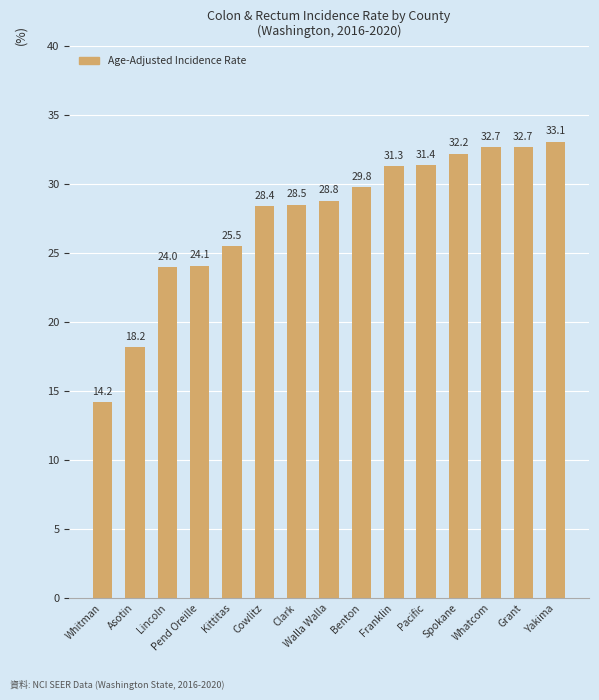

Reading right to left, transcribe all the data shown in this chart.

Yakima=33.1	Grant=32.7	Whatcom=32.7	Spokane=32.2	Pacific=31.4	Franklin=31.3	Benton=29.8	Walla Walla=28.8	Clark=28.5	Cowlitz=28.4	Kittitas=25.5	Pend Oreille=24.1	Lincoln=24.0	Asotin=18.2	Whitman=14.2